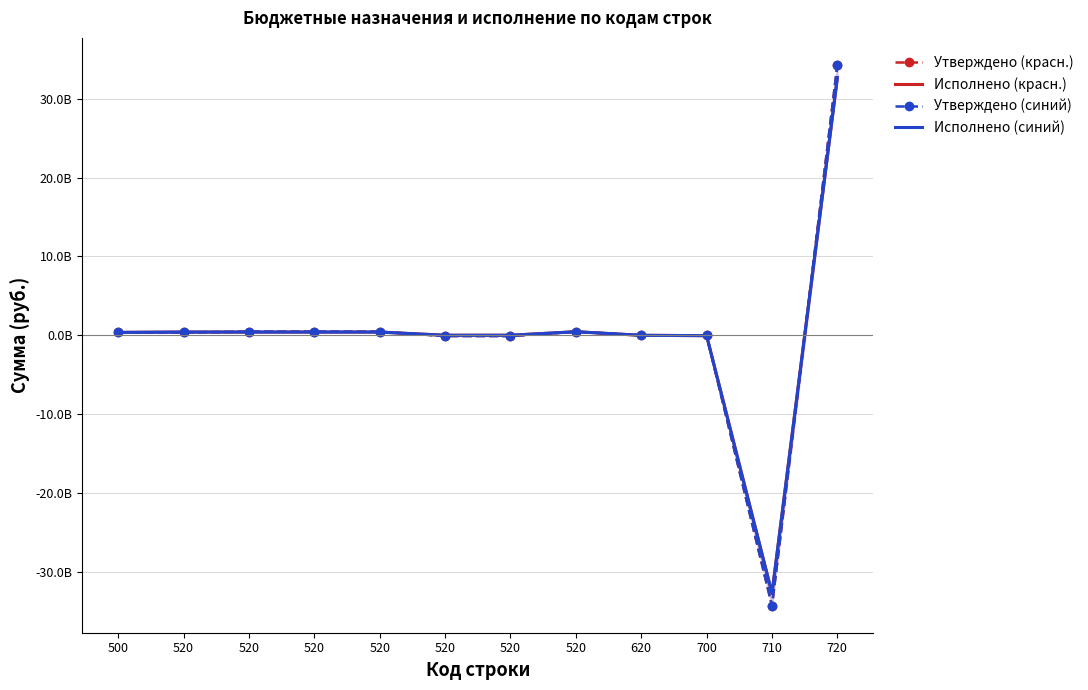

At which category is the sum across all series the highest?

720